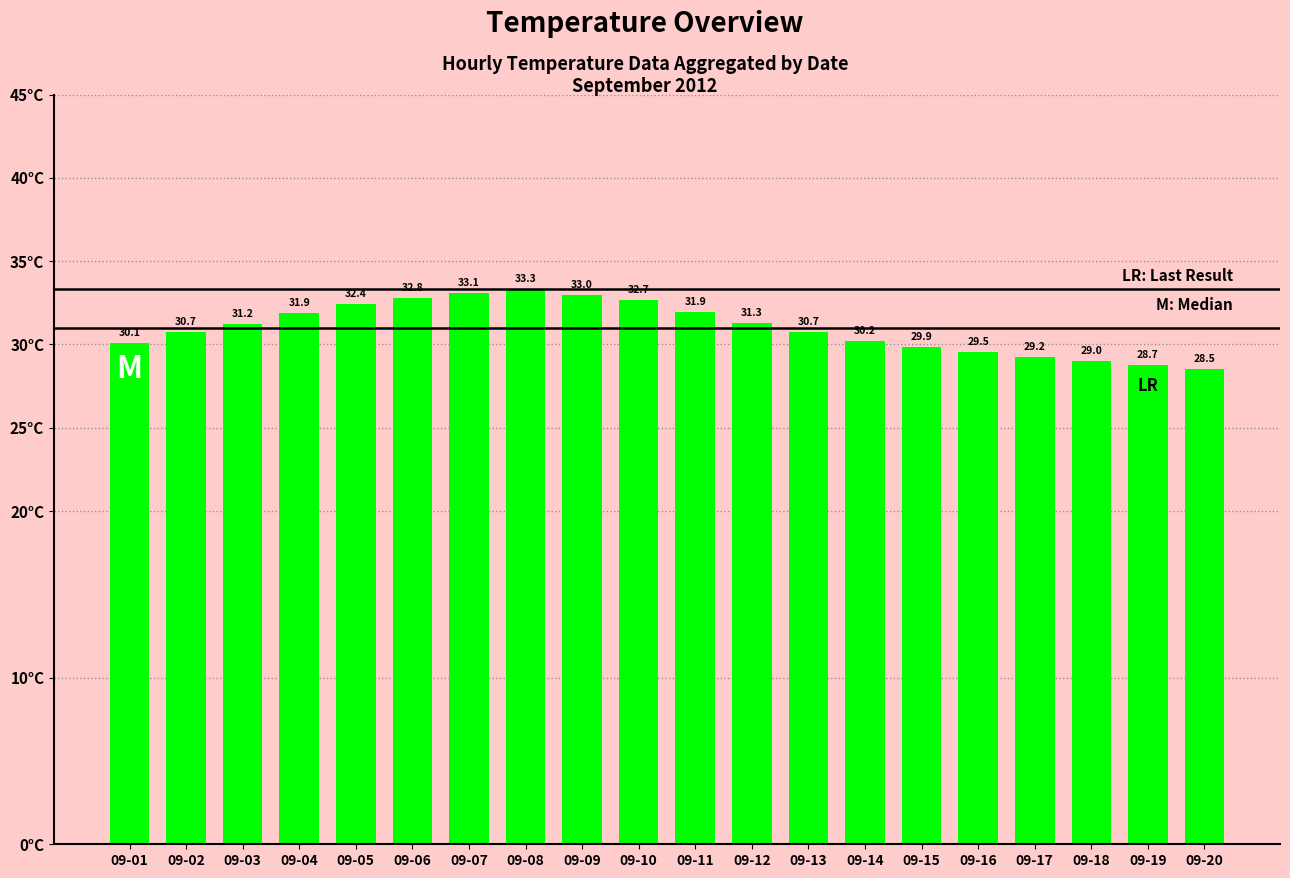

Reading left to right, transcribe all the data shown in this chart.

09-01=30.1	09-02=30.7	09-03=31.2	09-04=31.9	09-05=32.4	09-06=32.8	09-07=33.1	09-08=33.3	09-09=33.0	09-10=32.7	09-11=31.9	09-12=31.3	09-13=30.7	09-14=30.2	09-15=29.9	09-16=29.5	09-17=29.2	09-18=29.0	09-19=28.7	09-20=28.5